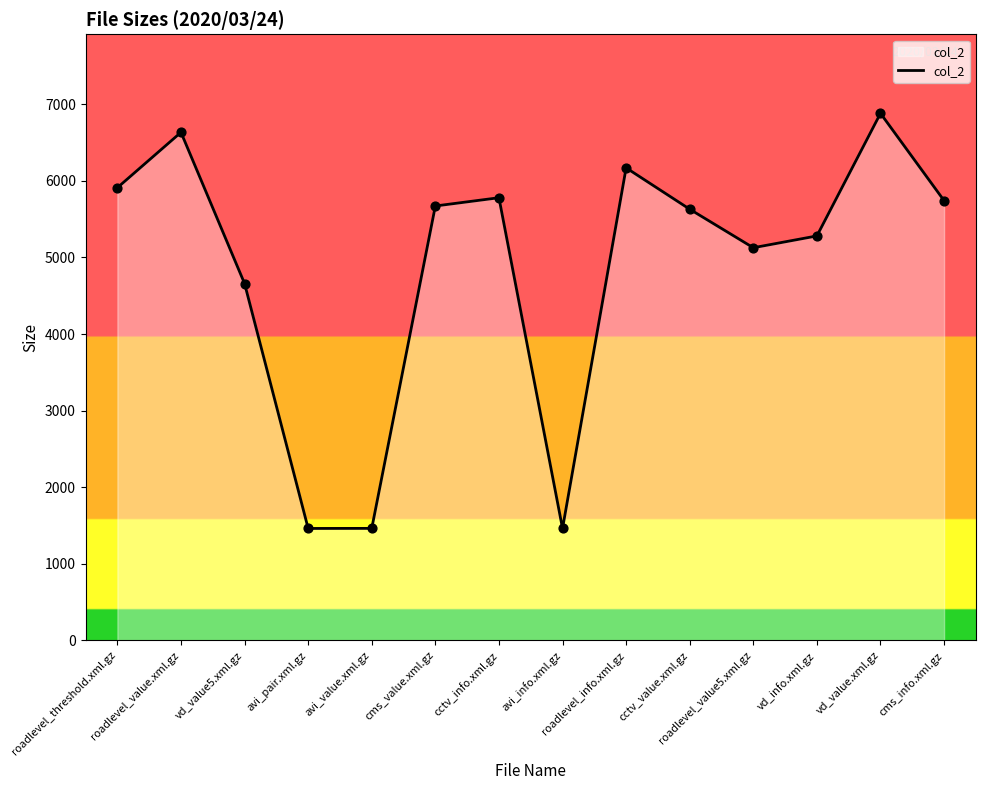

What is the ratio of the value at cctv_value.xml.gz to the value at roadlevel_value.xml.gz?

0.8